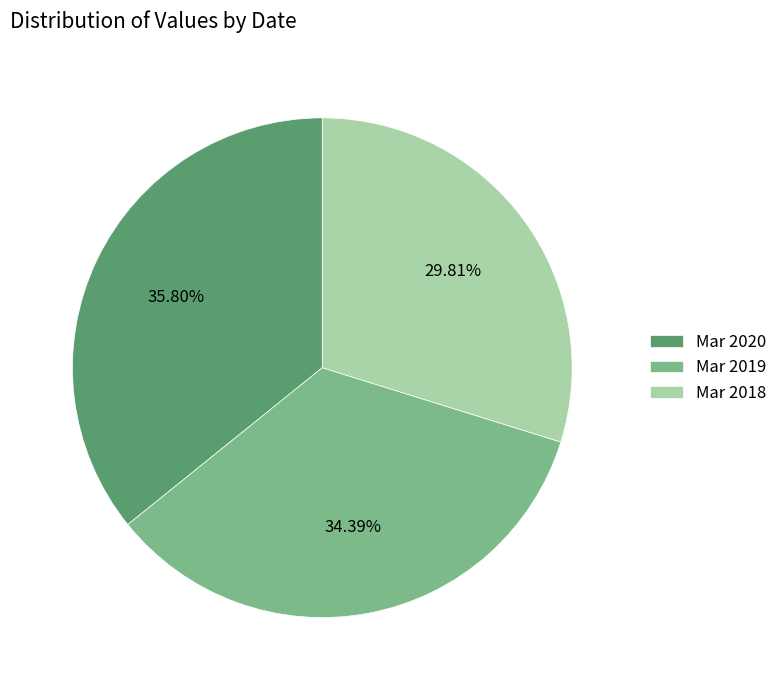

To the nearest percent, what portion does Mar 2018 represent?

30%